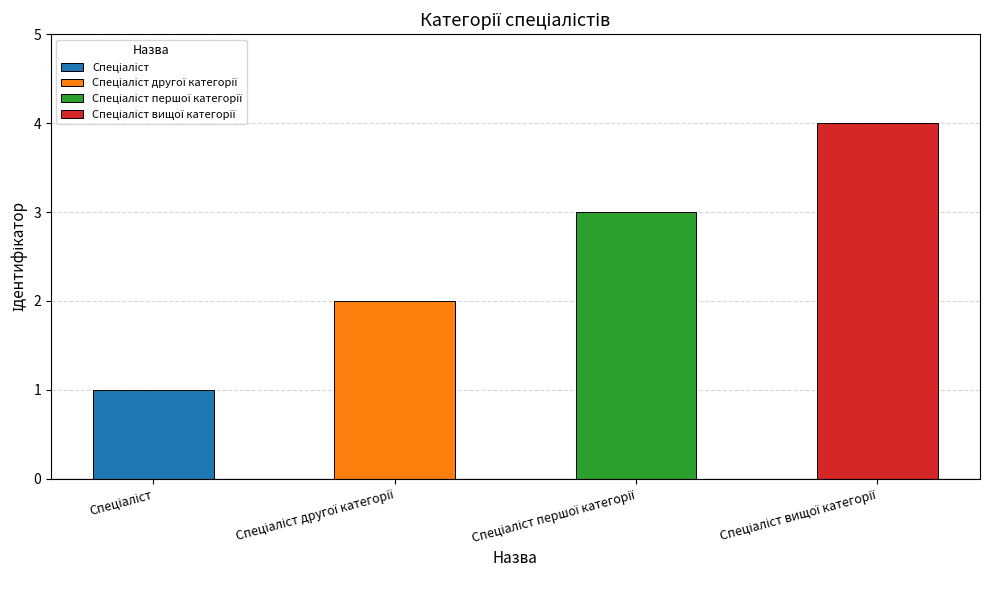

Which category has the highest value across all series?

Спеціаліст вищої категорії